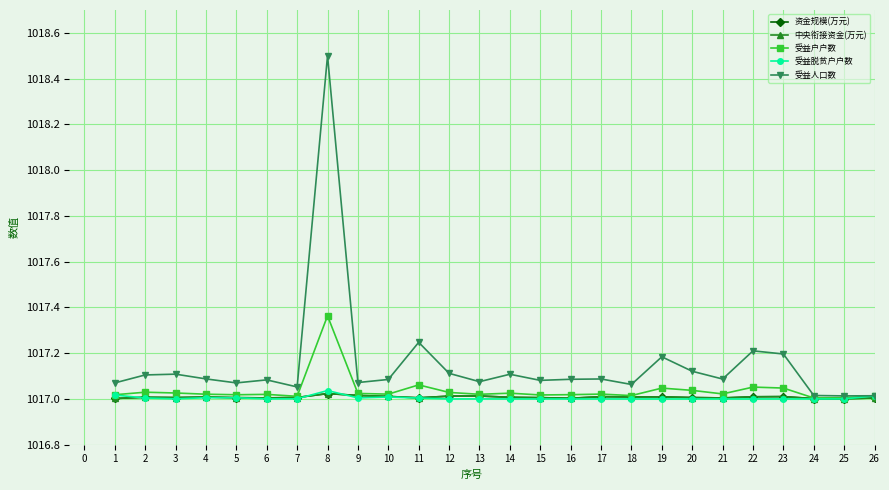

At which label does 受益脱贫户户数 reach its peak?

8